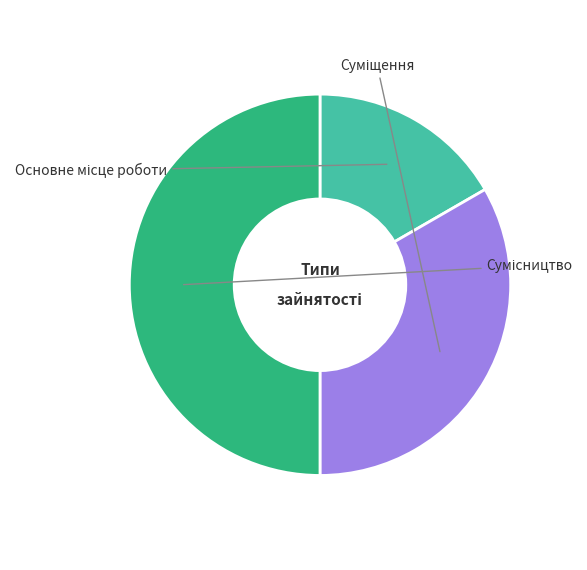

To the nearest percent, what percentage of the pie is Основне місце роботи?

17%